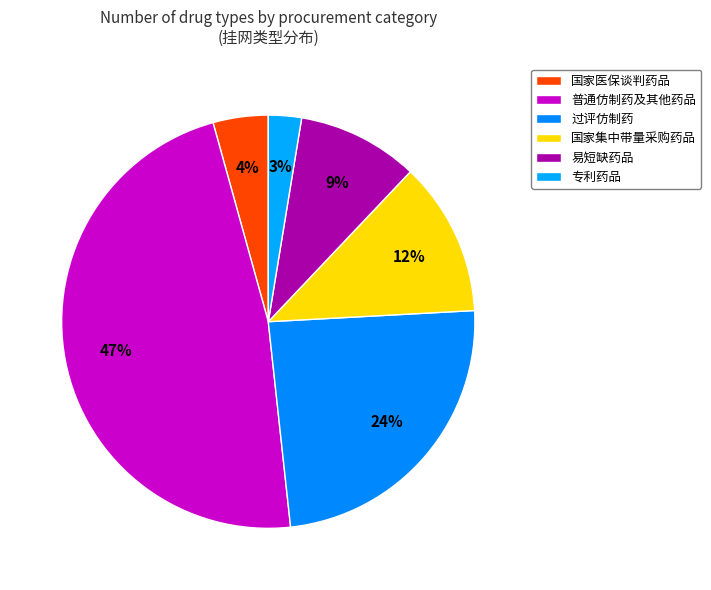

How many slices are in this pie chart?

6